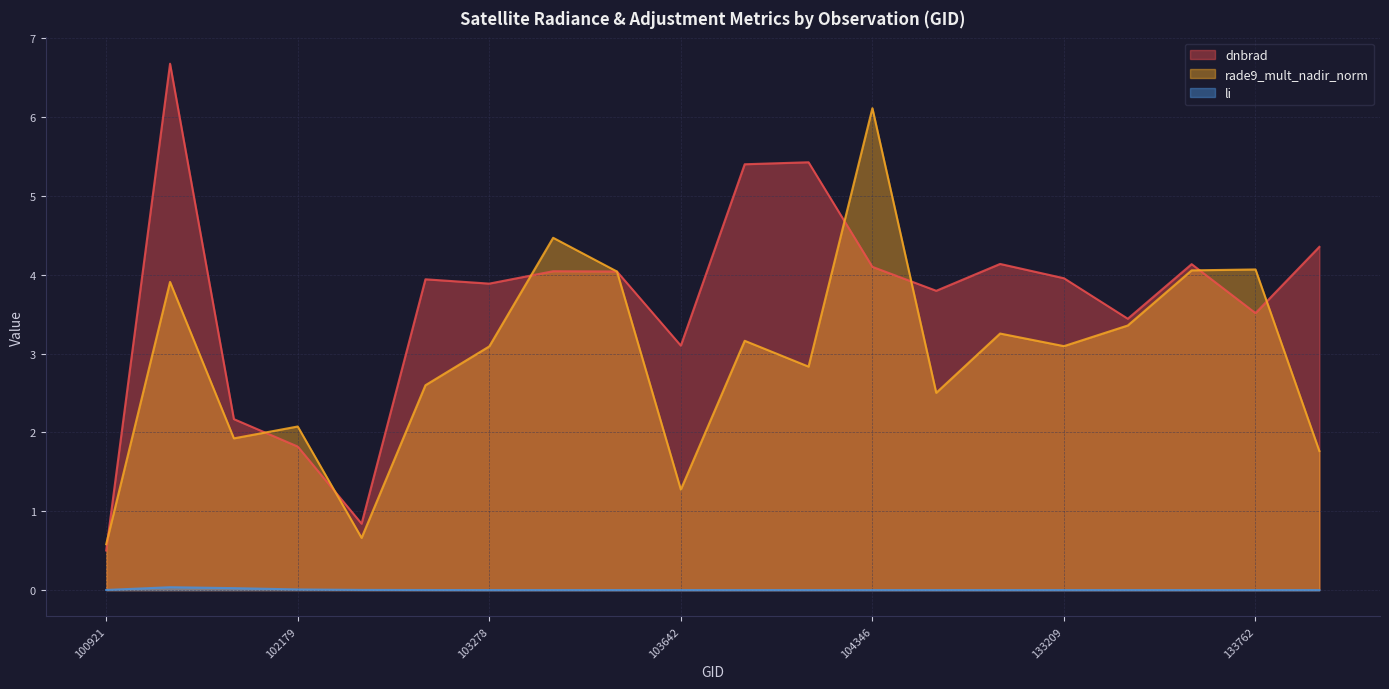

Reading left to right, extract all data points from this chart.

dnbrad: 100921=0.5	101805=6.7	101917=2.2	102179=1.8	102300=0.8	102550=3.9	103278=3.9	103396=4.0	103515=4.0	103642=3.1	103760=5.4	103988=5.4	104346=4.1	104471=3.8	132847=4.1	133209=4.0	133404=3.4	133584=4.1	133762=3.5	134138=4.4
rade9_mult_nadir_norm: 100921=0.6	101805=3.9	101917=1.9	102179=2.1	102300=0.7	102550=2.6	103278=3.1	103396=4.5	103515=4.0	103642=1.3	103760=3.2	103988=2.8	104346=6.1	104471=2.5	132847=3.3	133209=3.1	133404=3.4	133584=4.1	133762=4.1	134138=1.8
li: 100921=0.0	101805=0.0	101917=0.0	102179=0.0	102300=0.0	102550=0.0	103278=0.0	103396=0.0	103515=0.0	103642=0.0	103760=0.0	103988=0.0	104346=0.0	104471=0.0	132847=0.0	133209=0.0	133404=0.0	133584=0.0	133762=0.0	134138=0.0